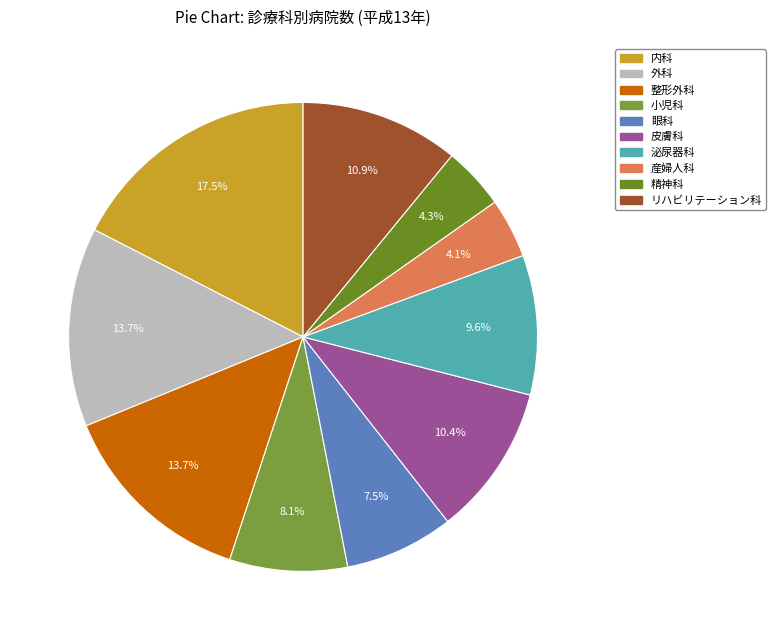

Count the number of slices in the pie.

10